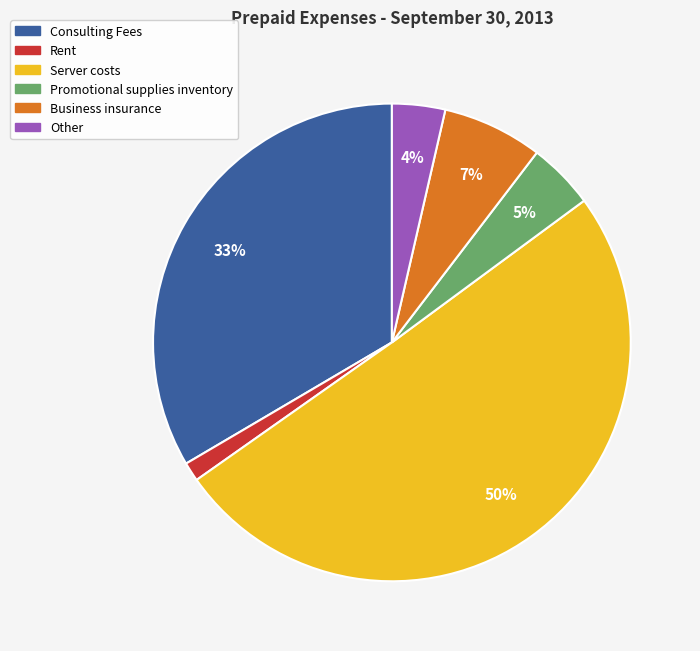

Which category has the biggest portion of the pie?

Server costs